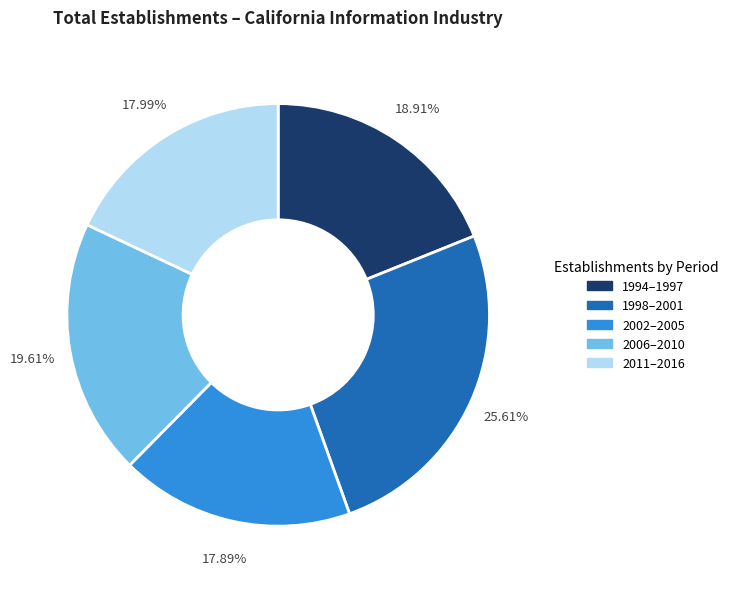

Does any single category account for the majority?

No